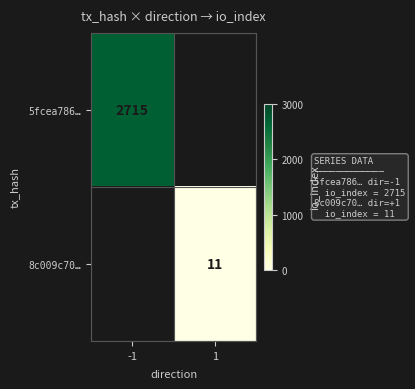

The 8c009c70… series shows 11 at 1. True or false?

True